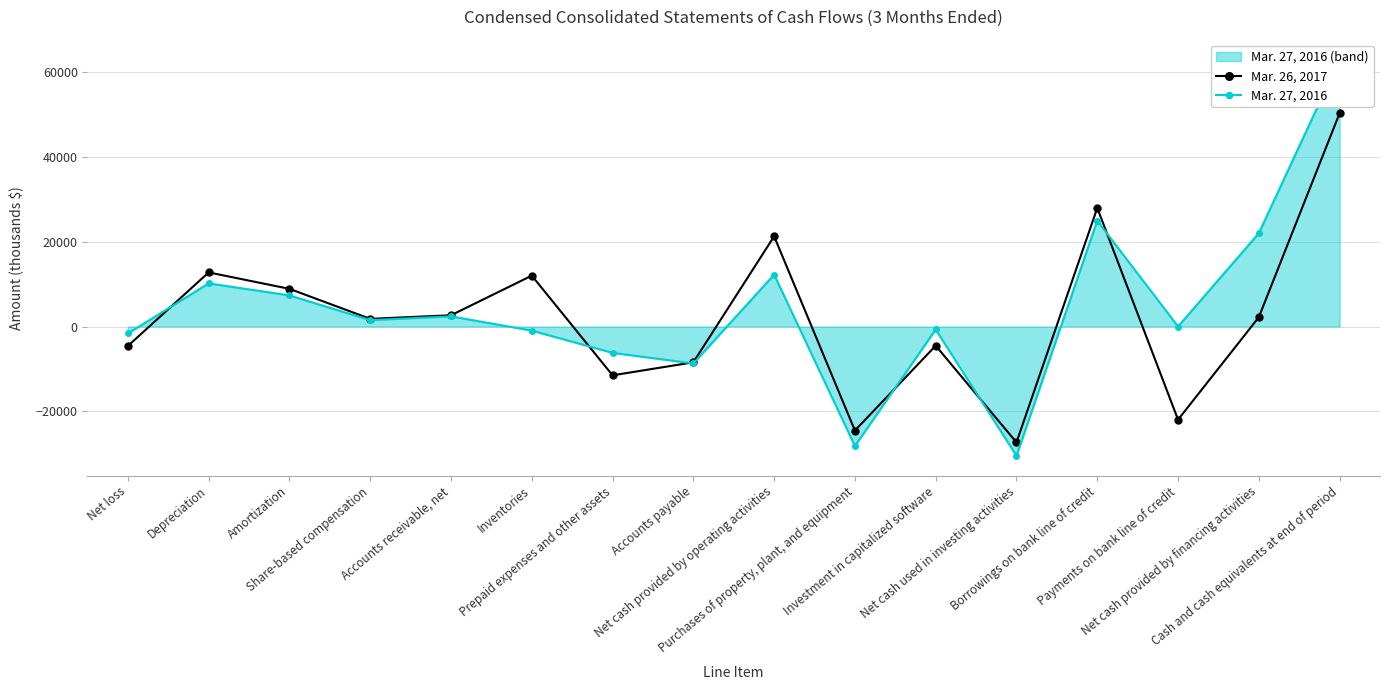

What is the difference between the Mar. 27, 2016 values at Net cash provided by operating activities and Payments on bank line of credit?

12251